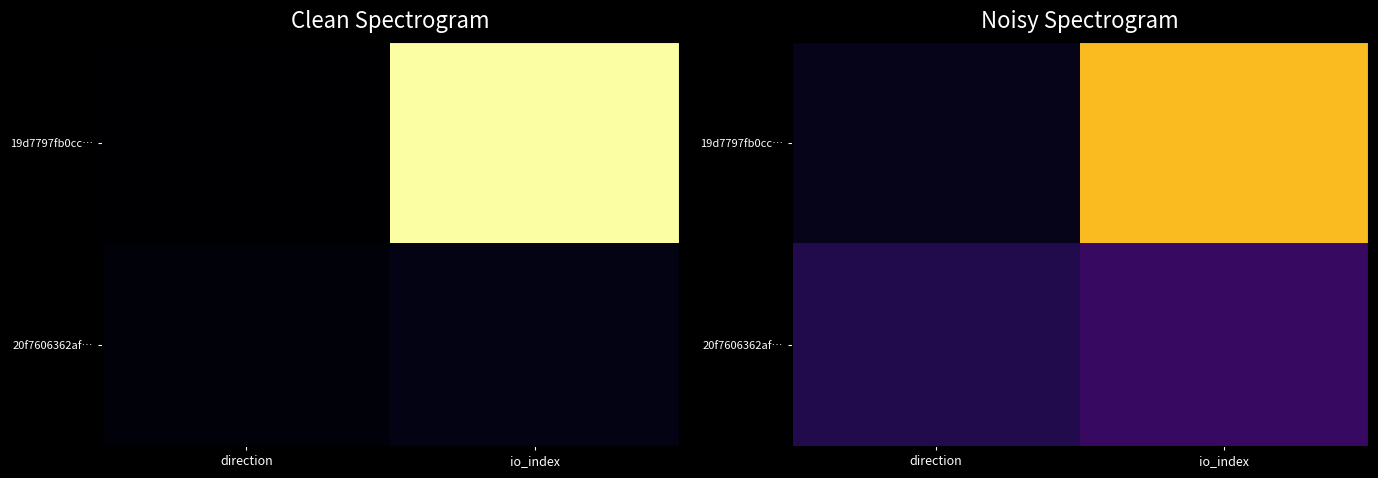

Which series has the largest range (max minus min)?

19d7797fb0cc…